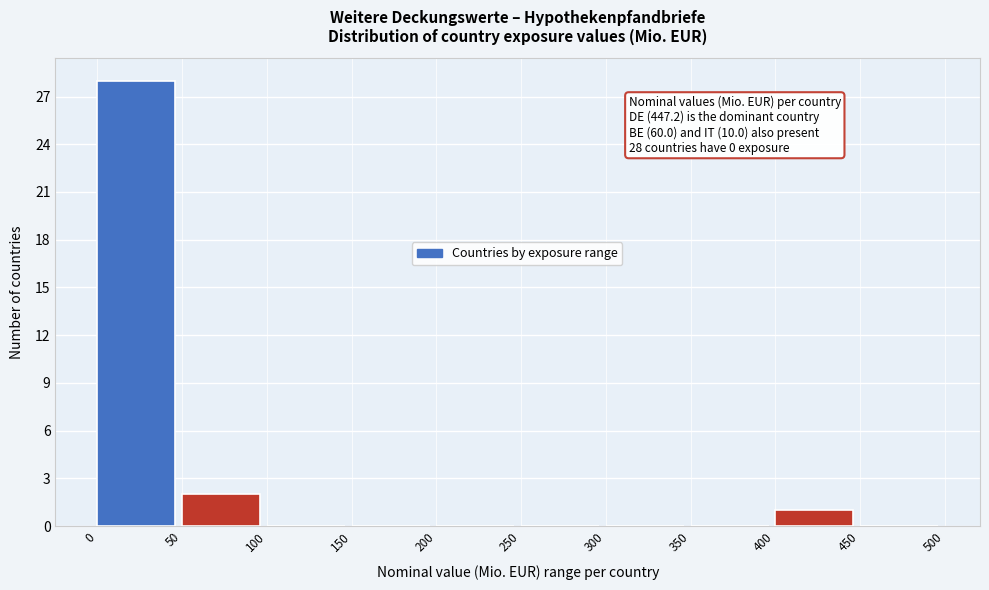

Which range on the x-axis has the tallest bar?

0 to 50